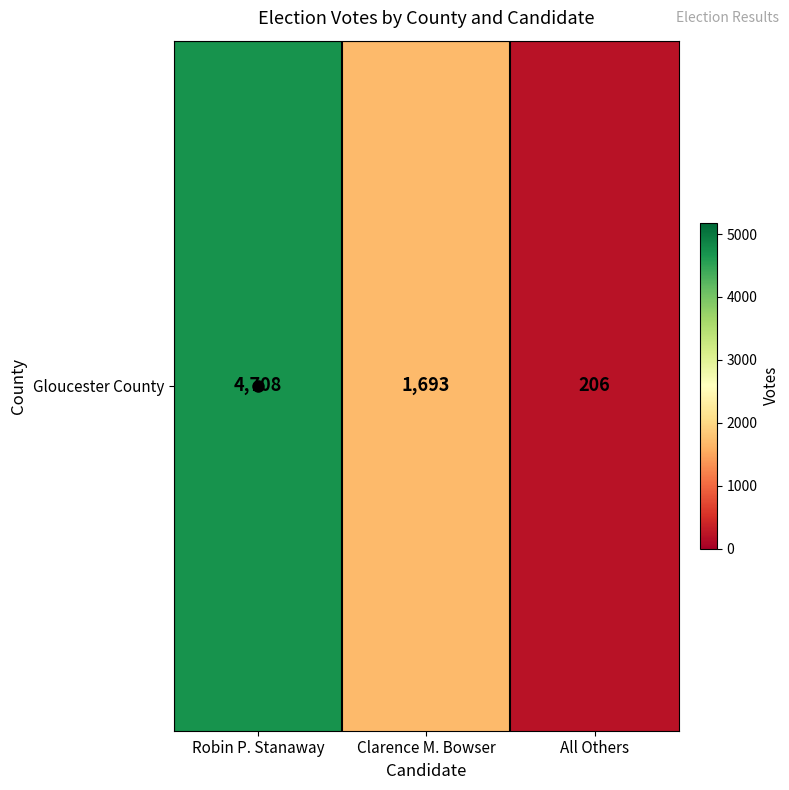

Which has a higher value, All Others or Robin P. Stanaway?

Robin P. Stanaway